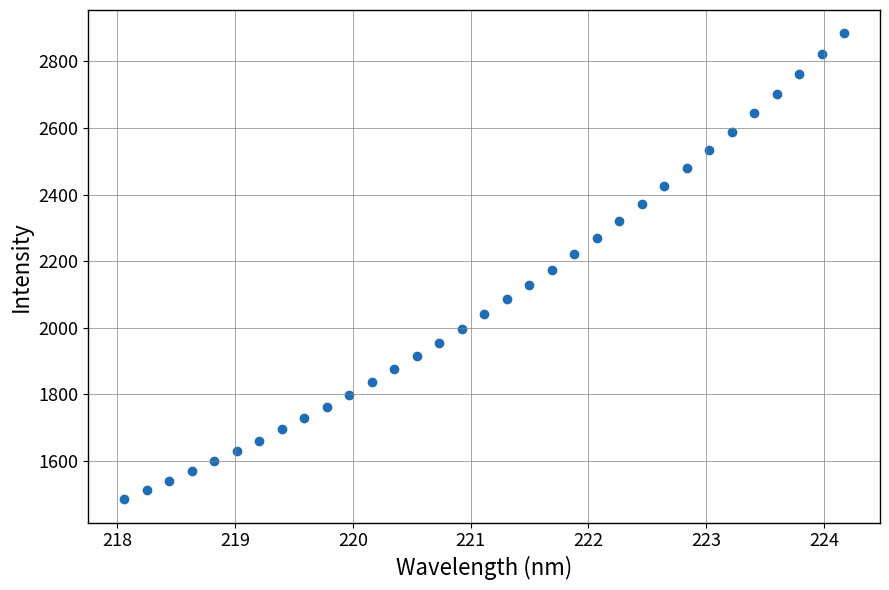

What is the range of Y values (max minus min)?

1400.4